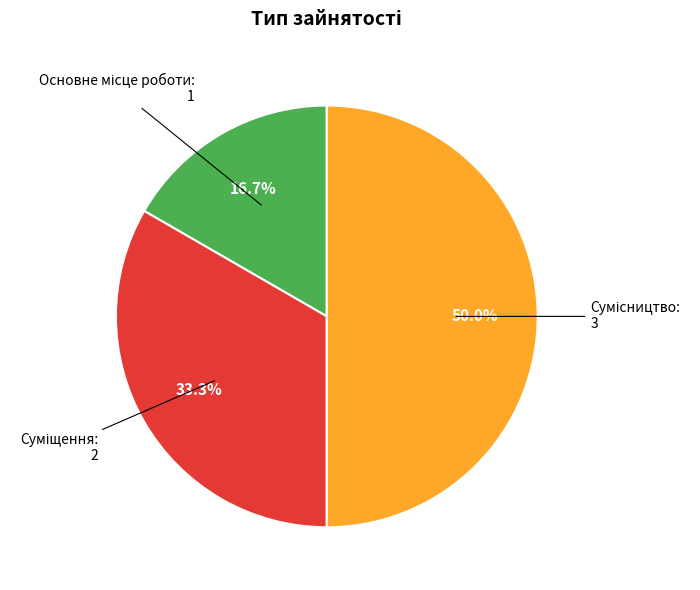

How many segments does this pie chart have?

3